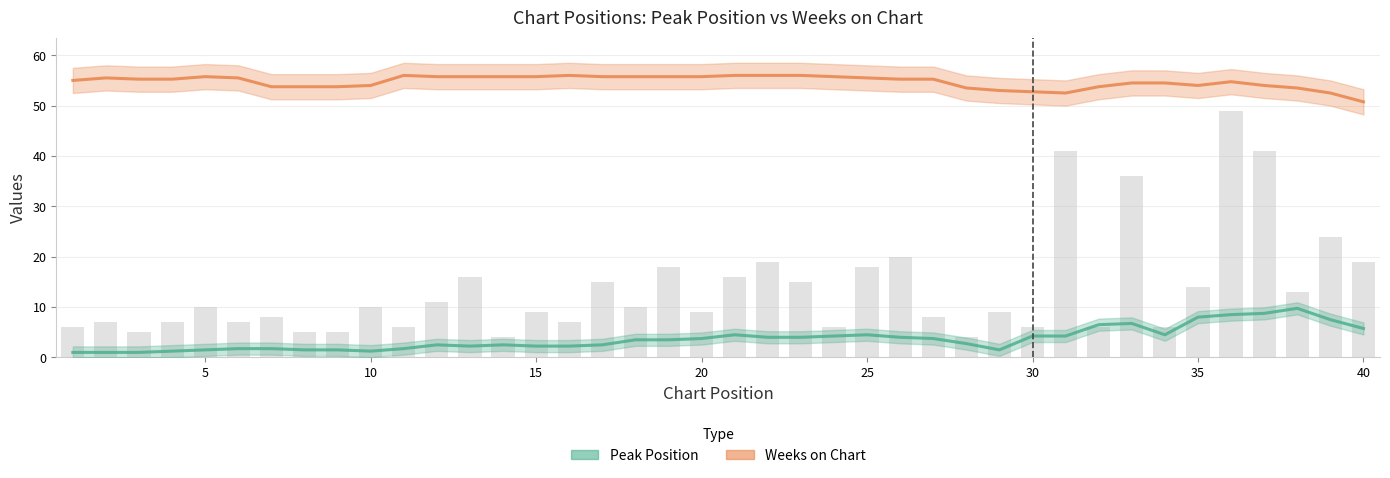

How many values in the Peak Position series are below 3?

19